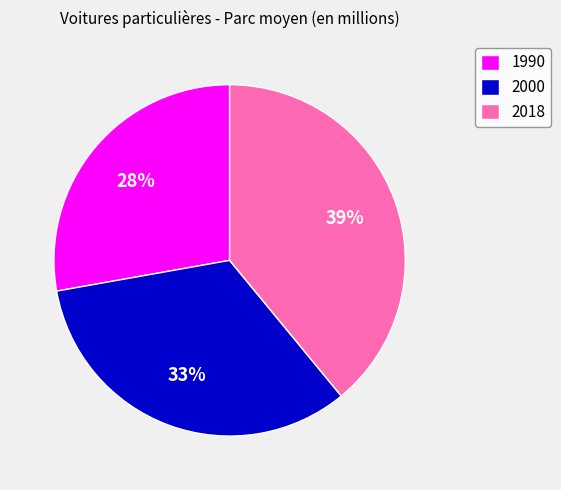

To the nearest percent, what portion does 2000 represent?

33%